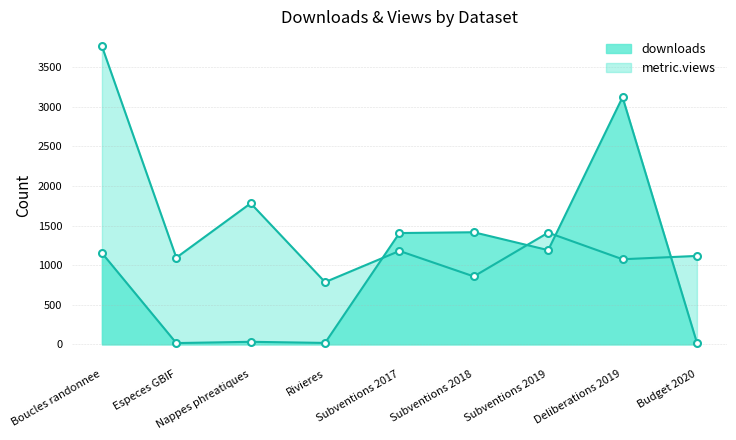

Reading left to right, what are all the values shown in this chart?

downloads: 1154	16	32	18	1406	1416	1190	3122	20
metric.views: 3766	1095	1782	786	1180	858	1411	1075	1117